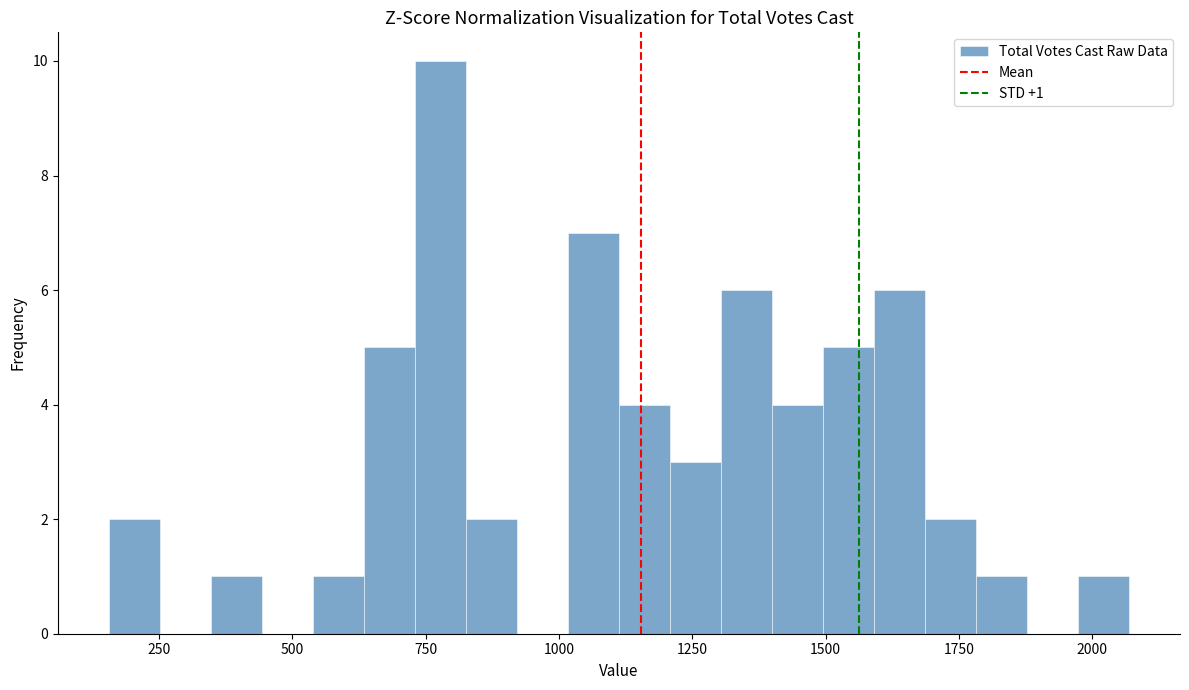

Read against the x-axis, roughly where is the centre of the tallest bar?

800